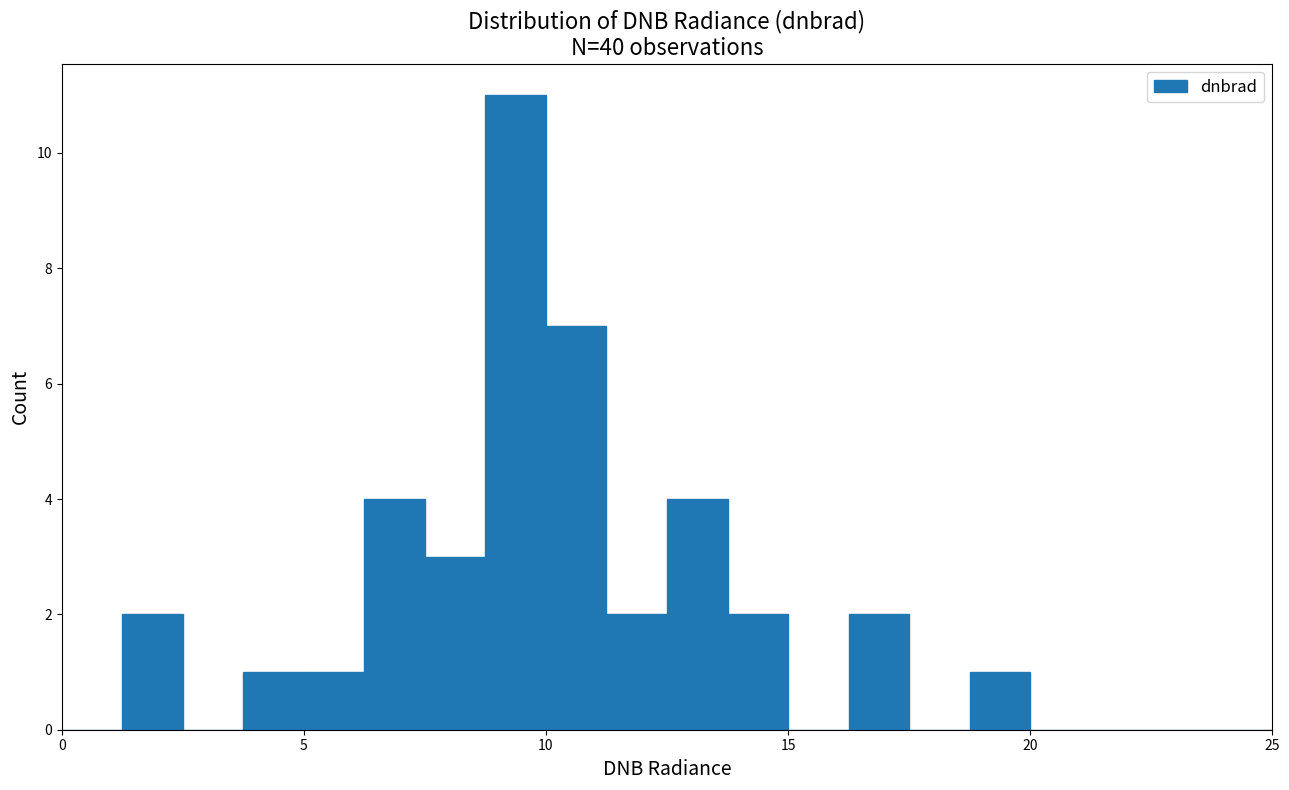

Read against the x-axis, roughly where is the centre of the tallest bar?

9.5